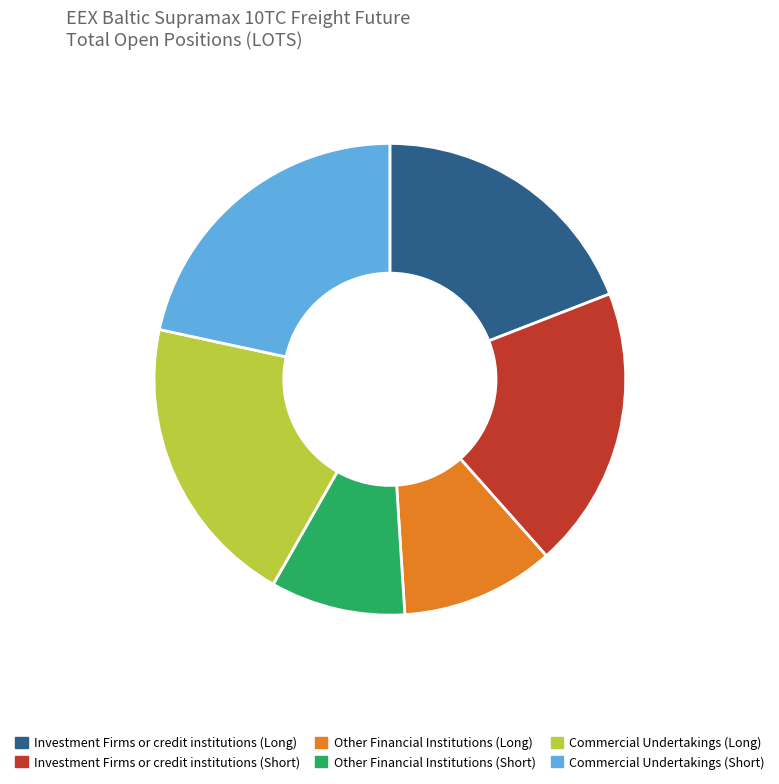

What is the ratio of the value at Commercial Undertakings (Short) to the value at Commercial Undertakings (Long)?

1.1